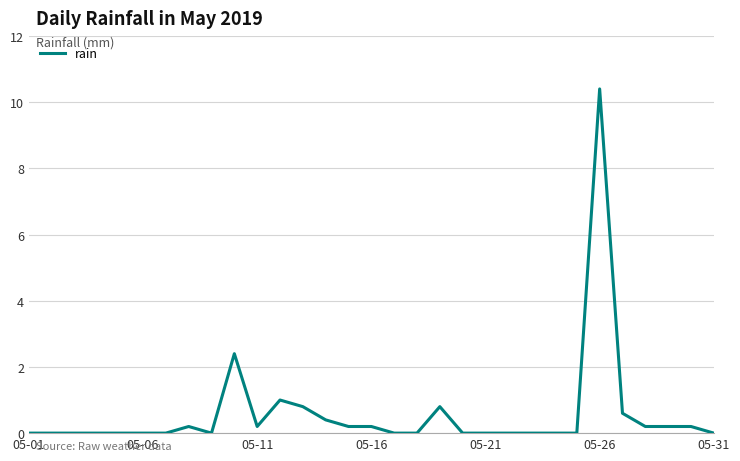

Reading left to right, what are all the values shown in this chart?

0.0	0.0	0.0	0.0	0.0	0.0	0.0	0.2	0.0	2.4	0.2	1.0	0.8	0.4	0.2	0.2	0.0	0.0	0.8	0.0	0.0	0.0	0.0	0.0	0.0	10.4	0.6	0.2	0.2	0.2	0.0